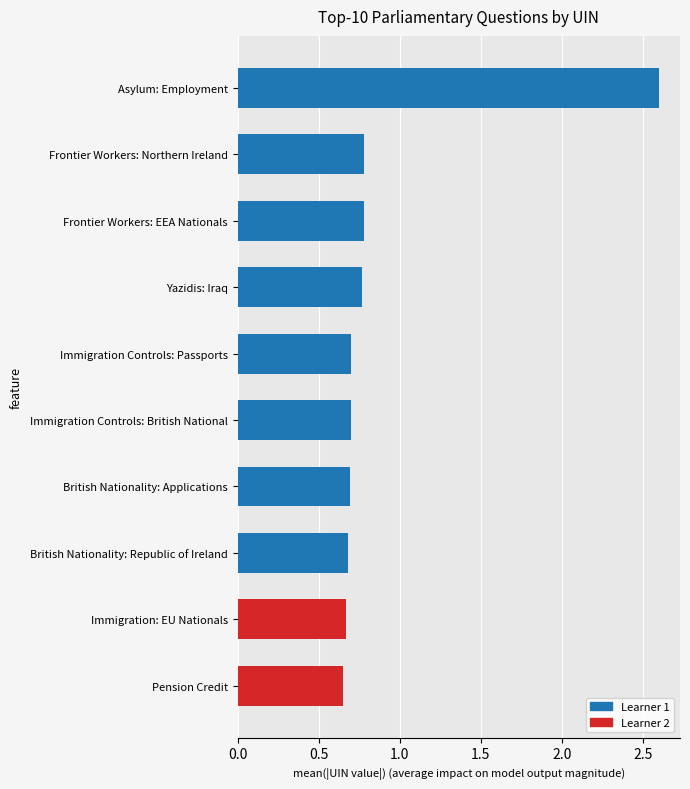

What is the sum of all values?

9.0